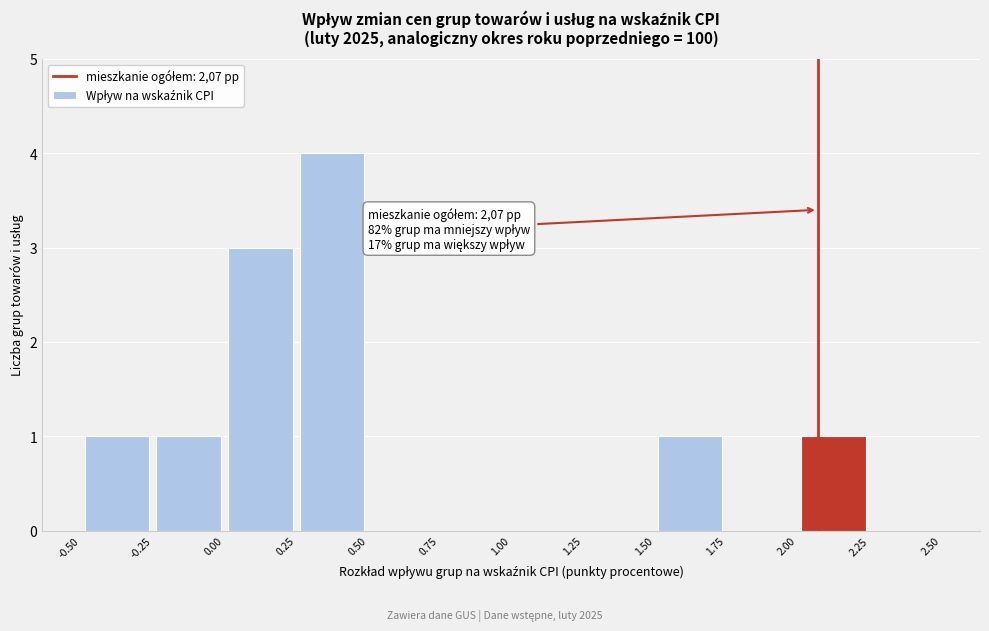

Over which range of the x-axis is the bar tallest?

0.25 to 0.50